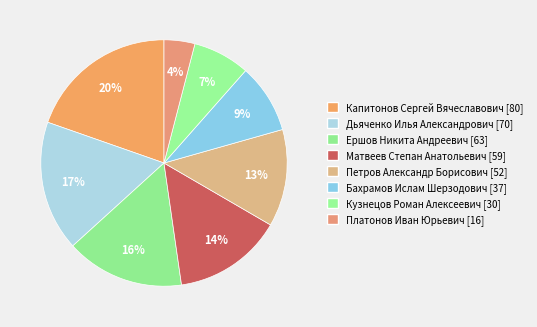

How many segments does this pie chart have?

8